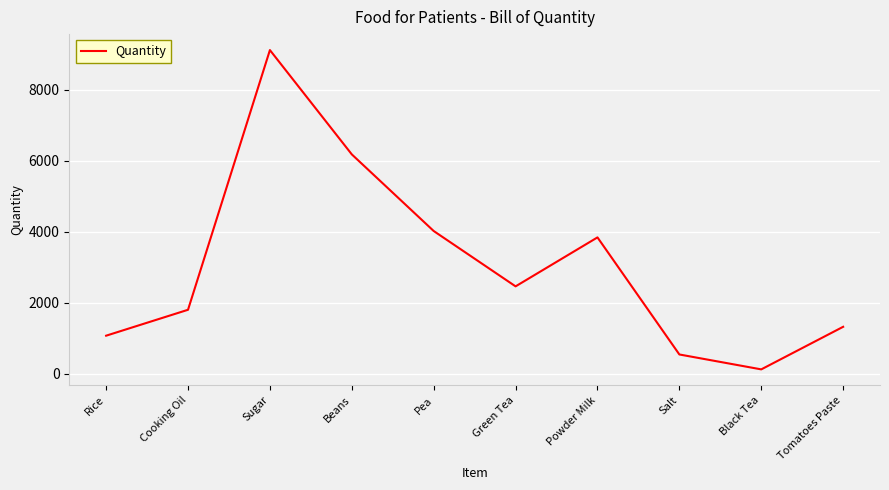

List the labels in order of value, largest first.

Sugar, Beans, Pea, Powder Milk, Green Tea, Cooking Oil, Tomatoes Paste, Rice, Salt, Black Tea